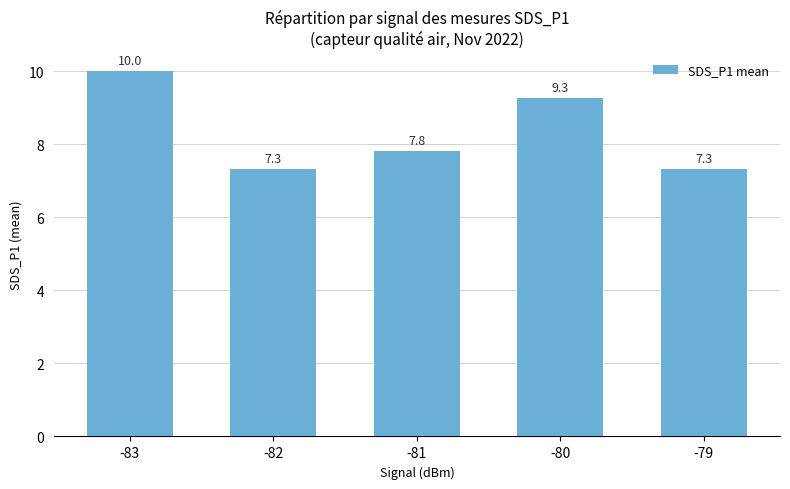

How many bars are there in total?

5